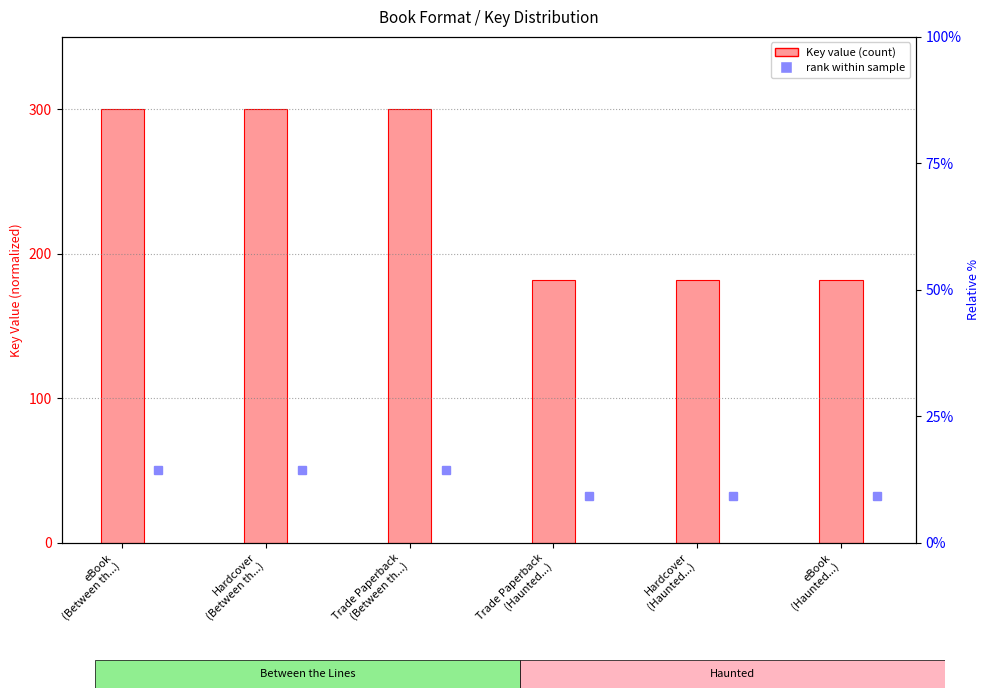

What is the ratio of the value at Hardcover
(Between th...) to the value at Trade Paperback
(Haunted...)?

1.6